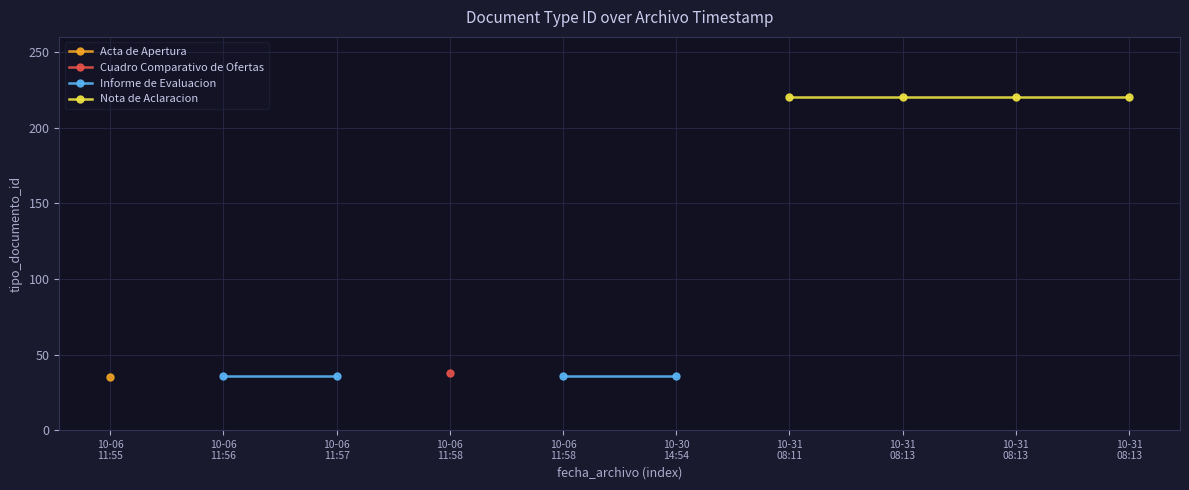

Count the number of categories in the chart.

10